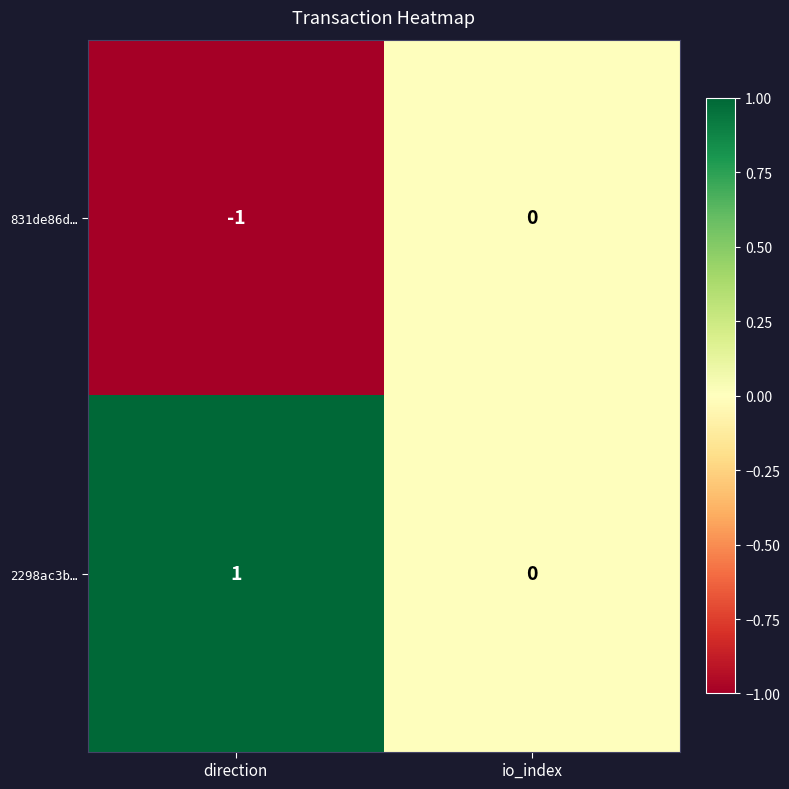

Which category has the highest value across all series?

direction